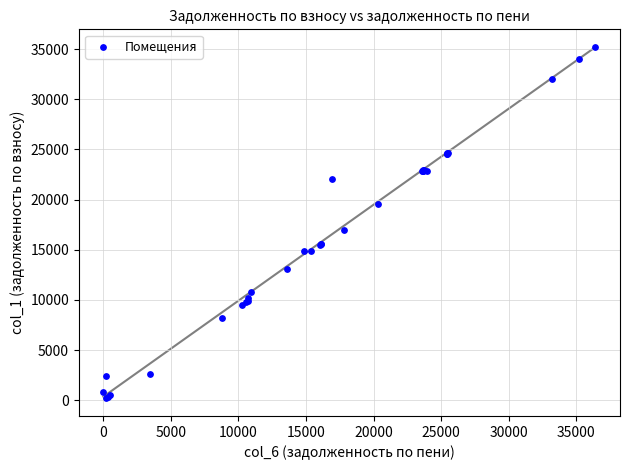

What Y value in the scatter plot is closest to 17700?

17017.9